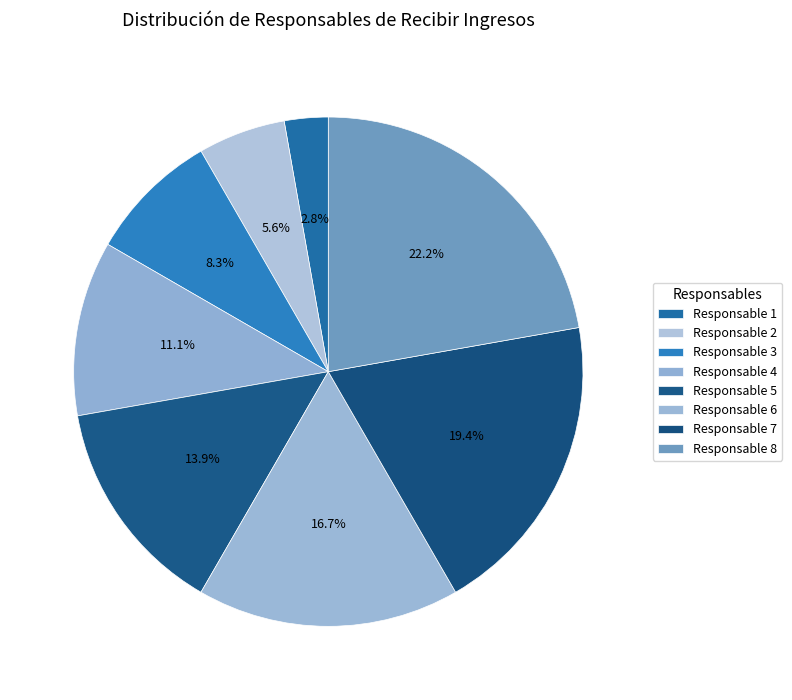

How many segments does this pie chart have?

8